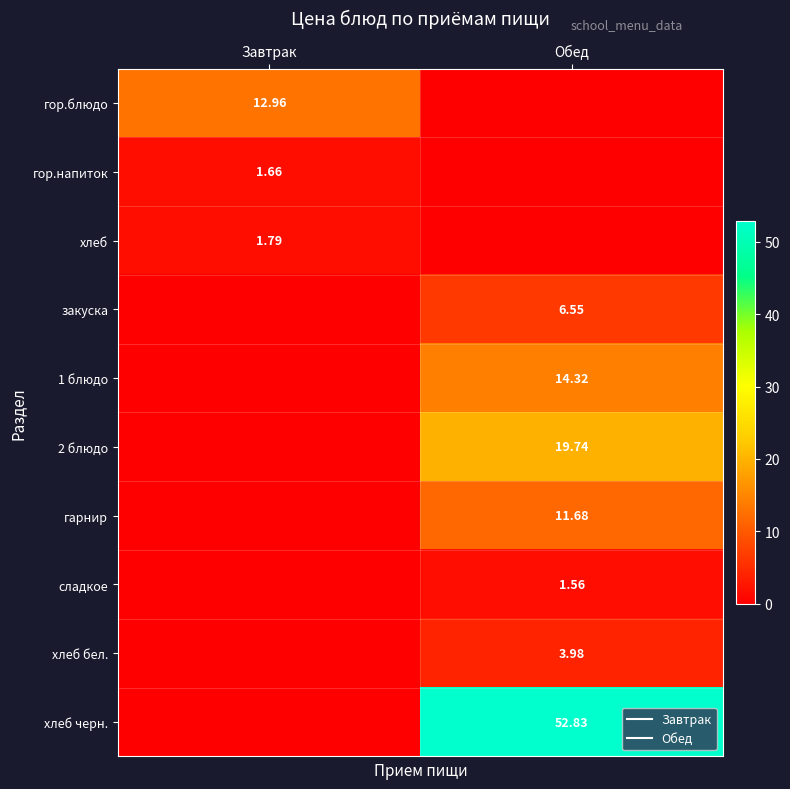

What is the total value across all series at Завтрак?

16.4